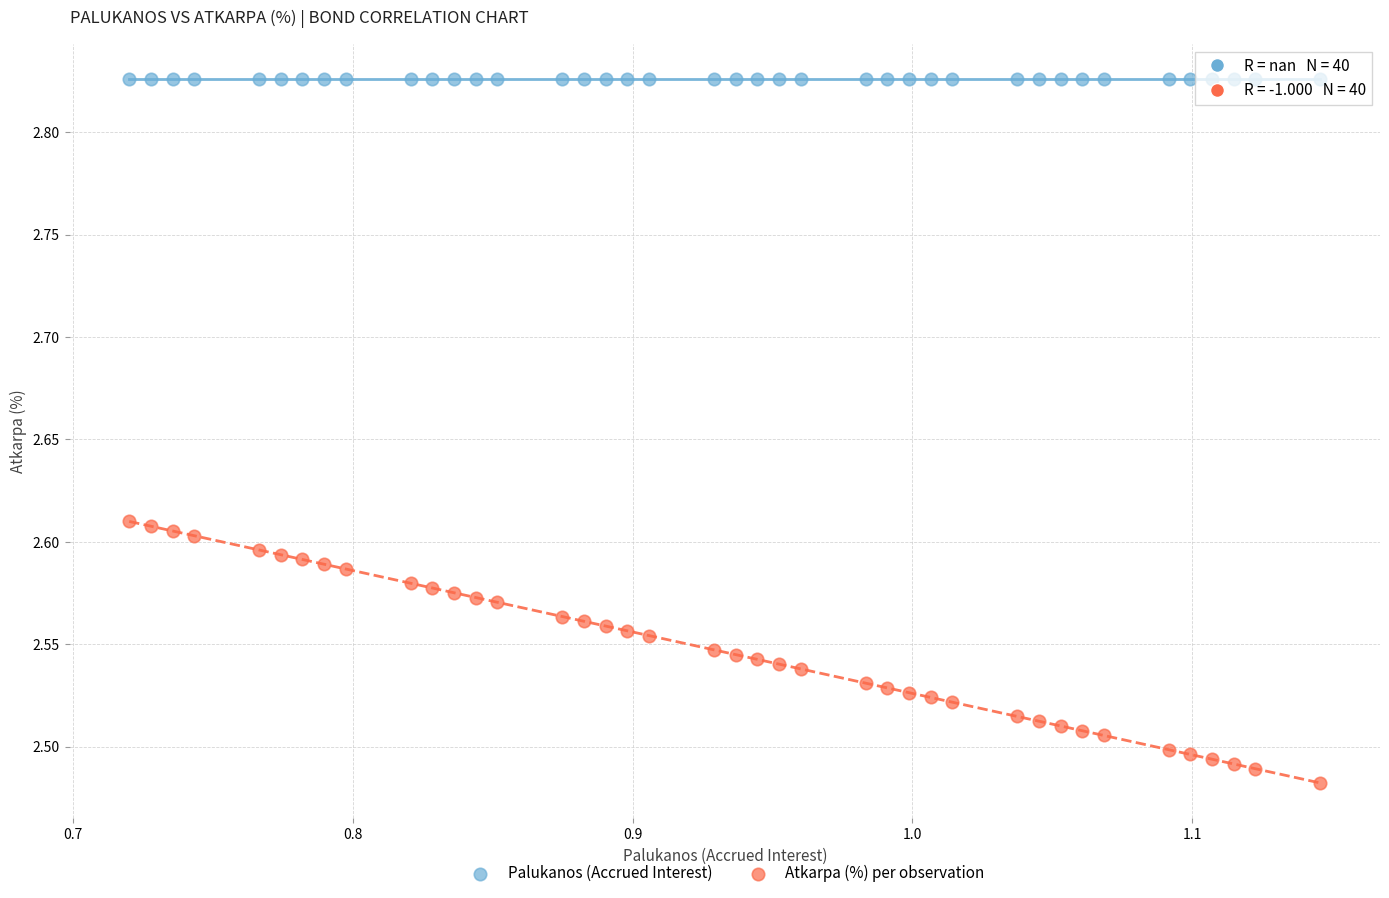

Which series reaches the maximum Y coordinate?

Palukanos (Accrued Interest)